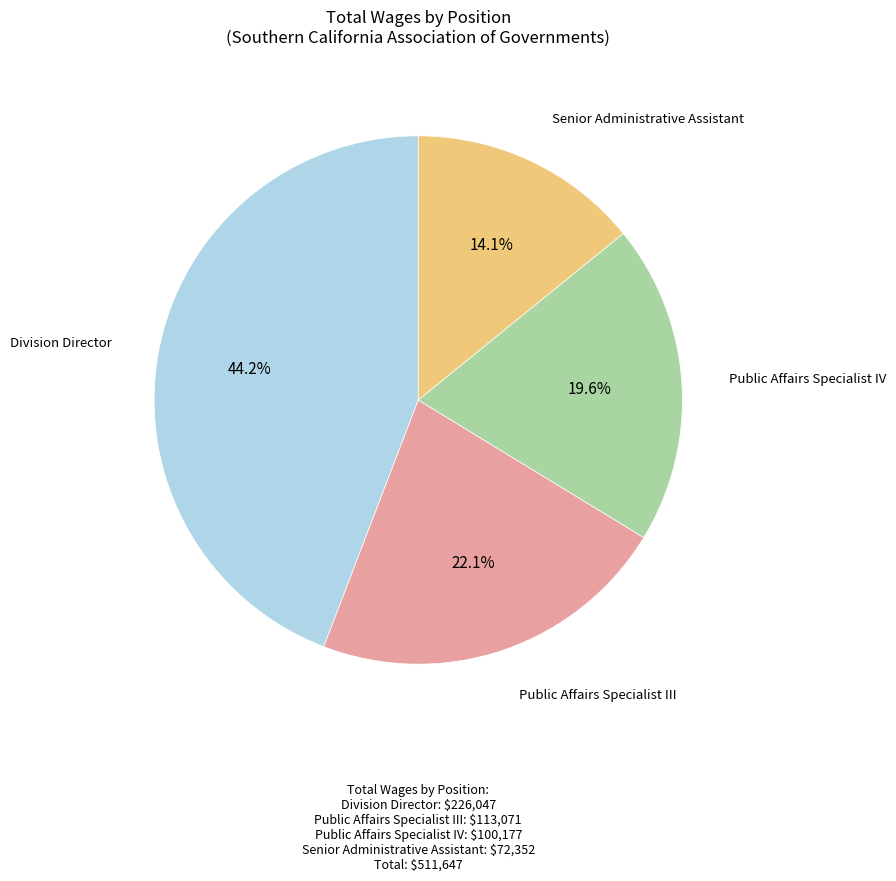

Is there any slice that represents more than half of the pie?

No